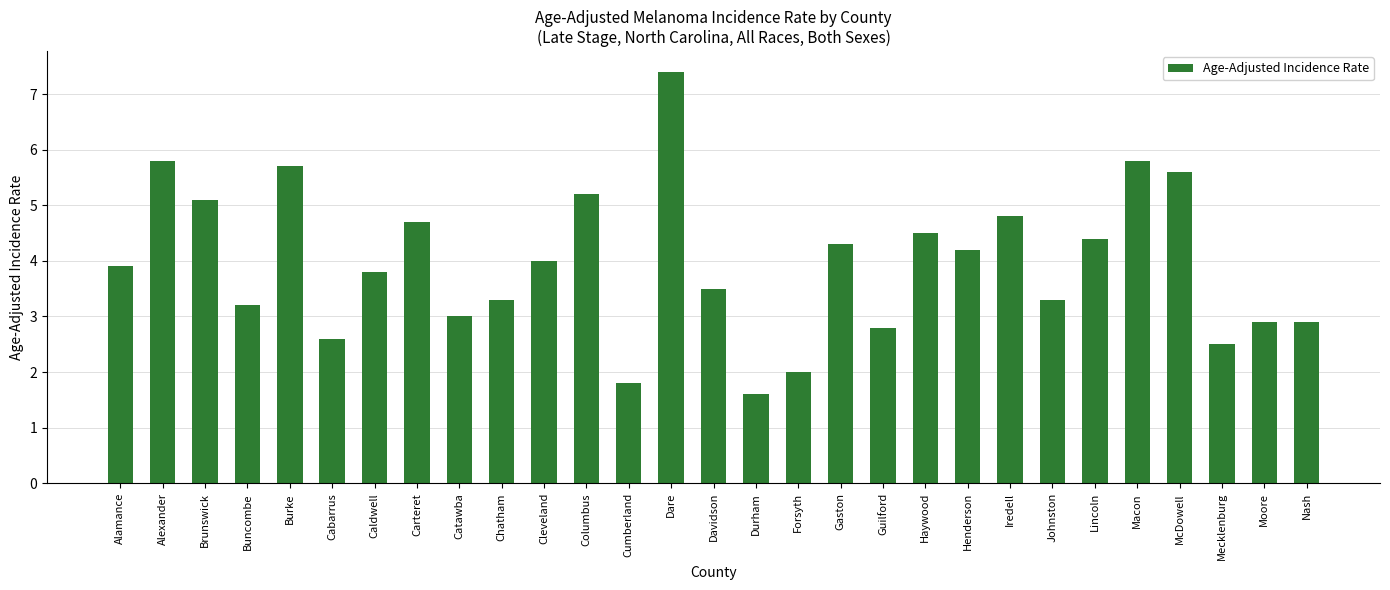

How many bars are there in total?

29